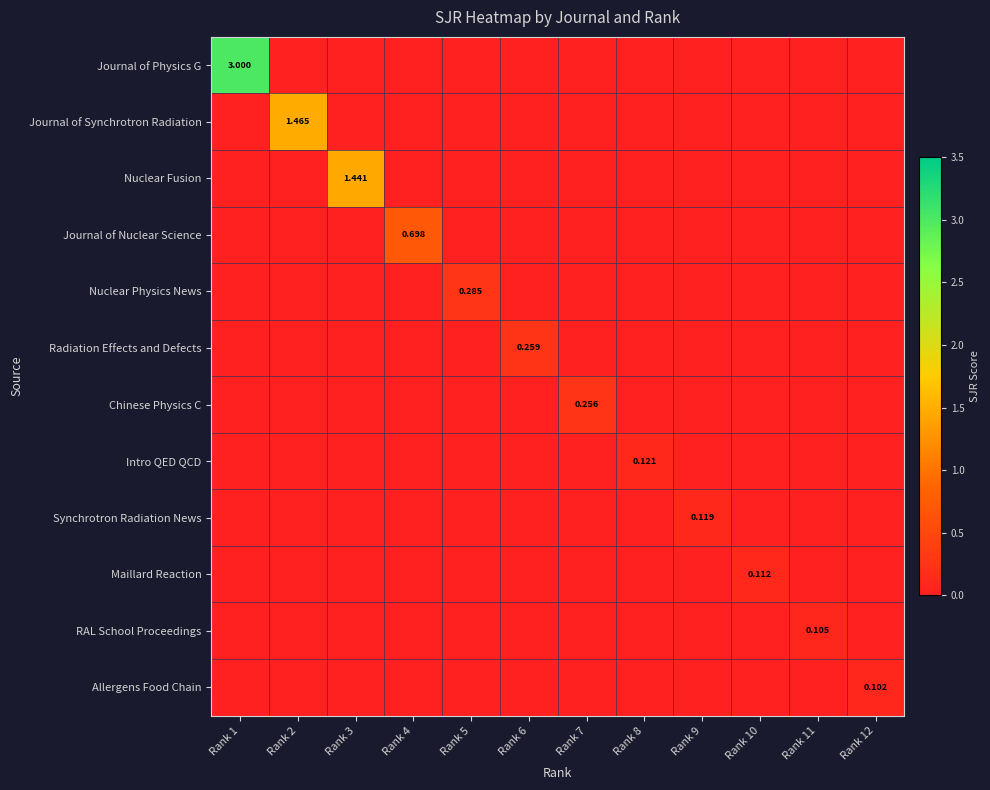

Is the value of Nuclear Fusion at Rank 9 greater than the value of Journal of Synchrotron Radiation at Rank 2?

No